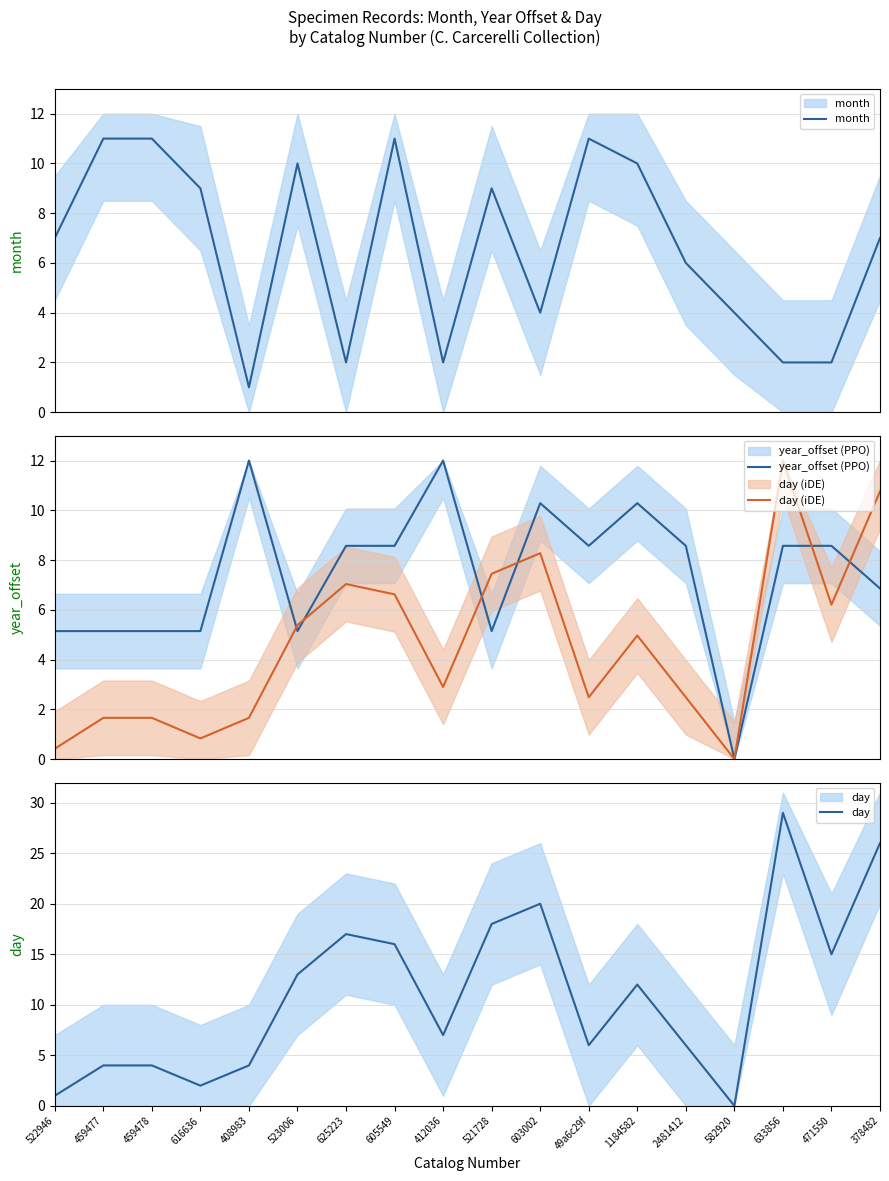

Which category has the lowest value across all series?

582920